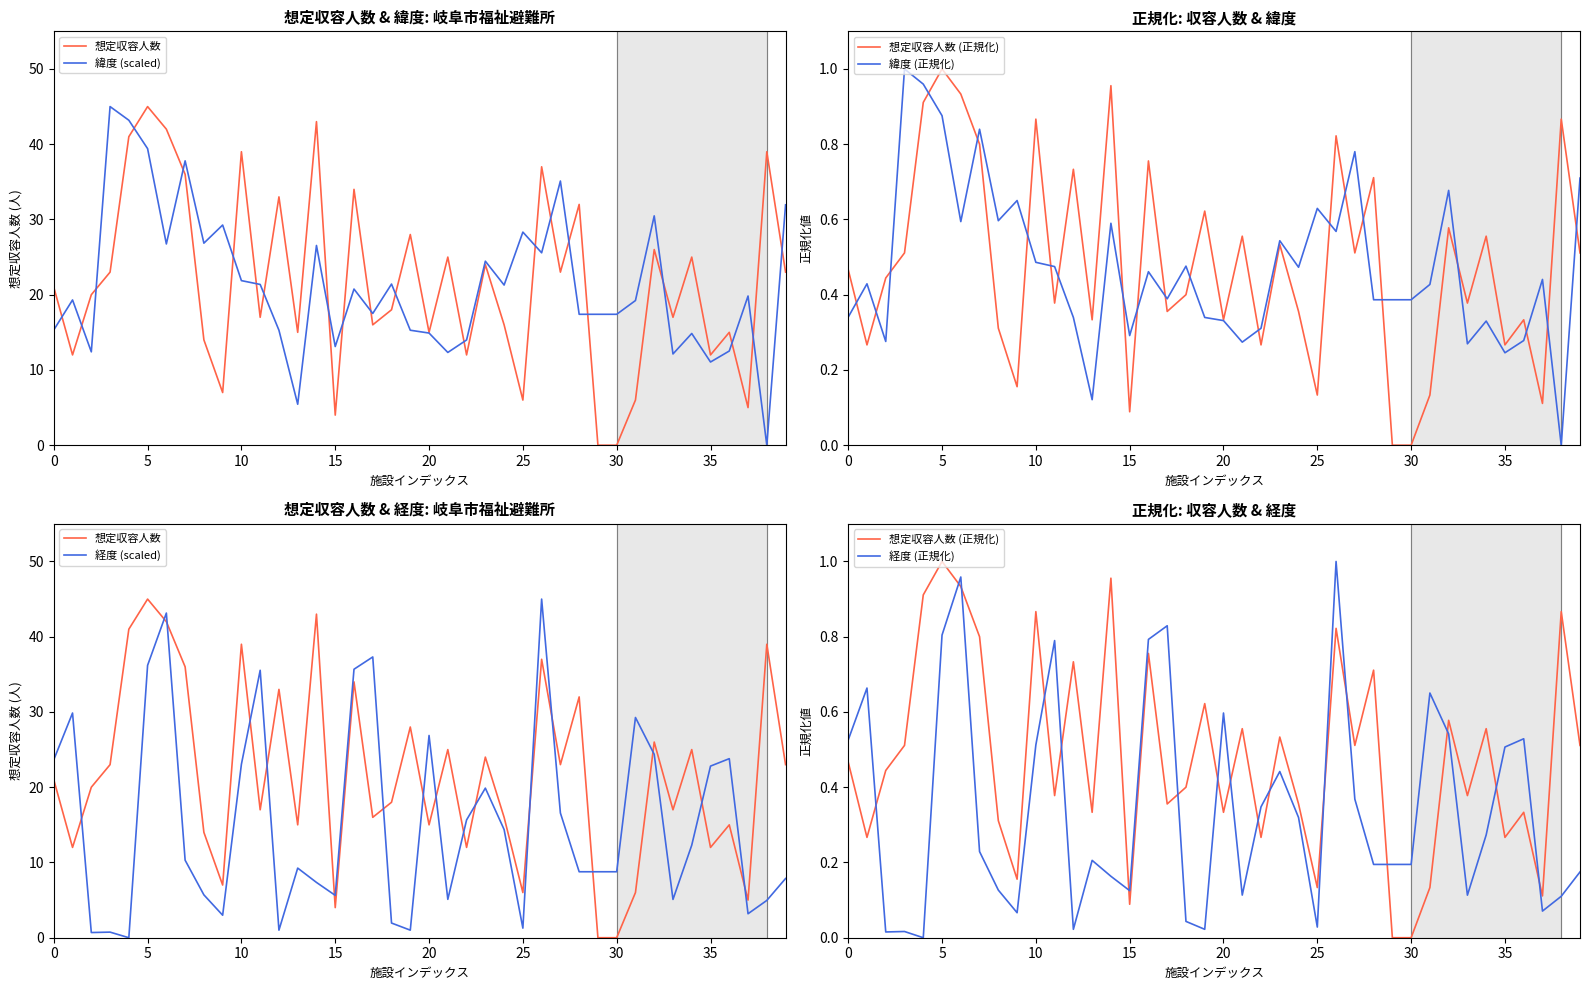

Which series ends up on top after the final intersection of 想定収容人数 (正規化) and 経度 (scaled)?

経度 (scaled)